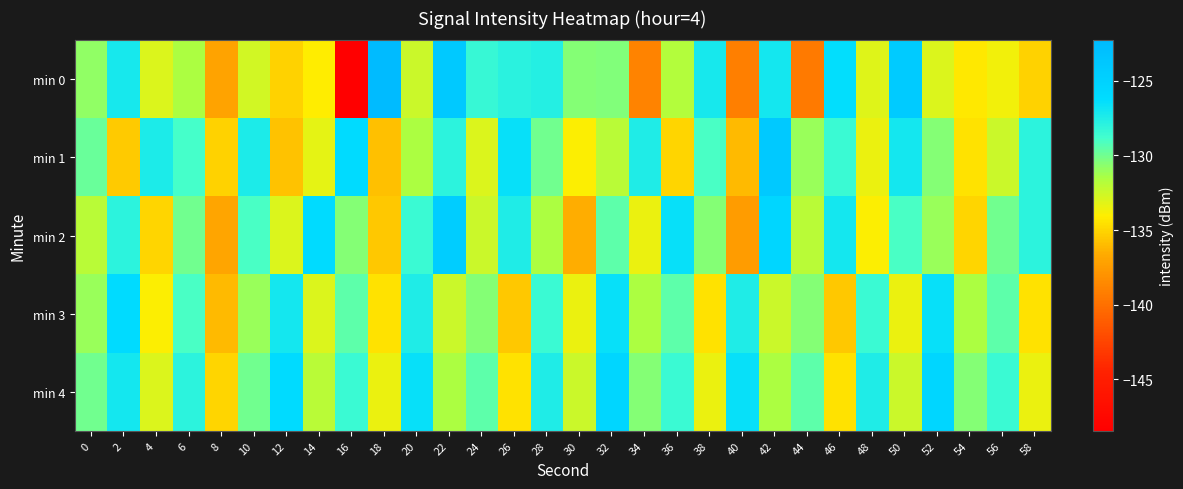

What is the total value across all series at 14?

-658.4